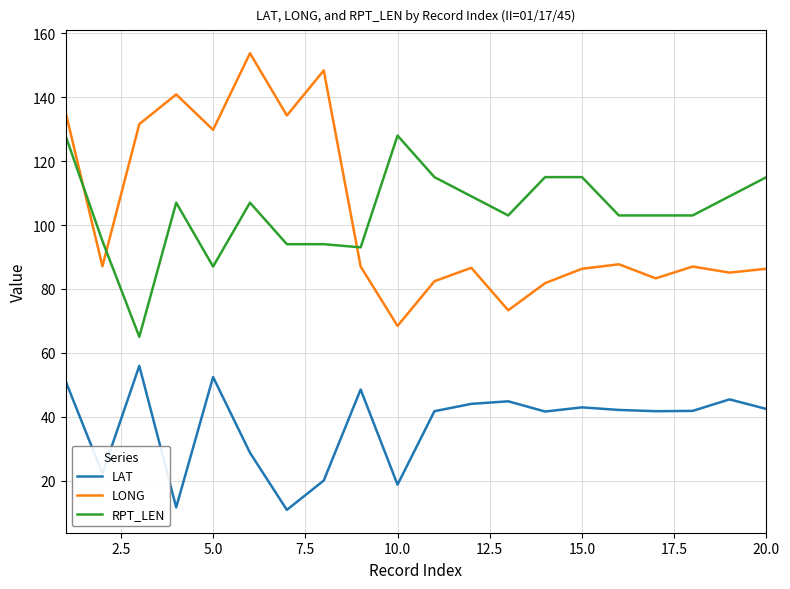

What is the difference between the maximum and minimum values in the LAT series?

45.1